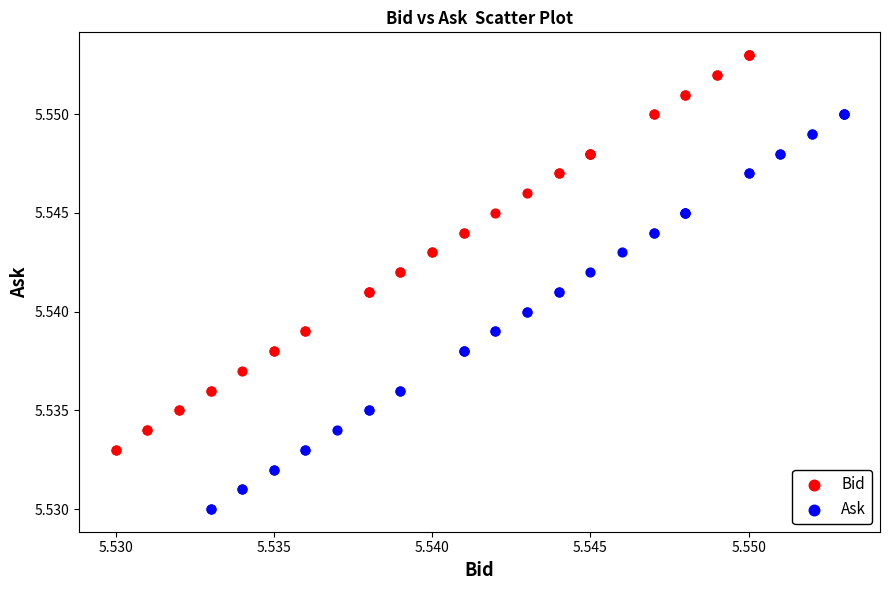

Which series contains the highest Y value?

Bid